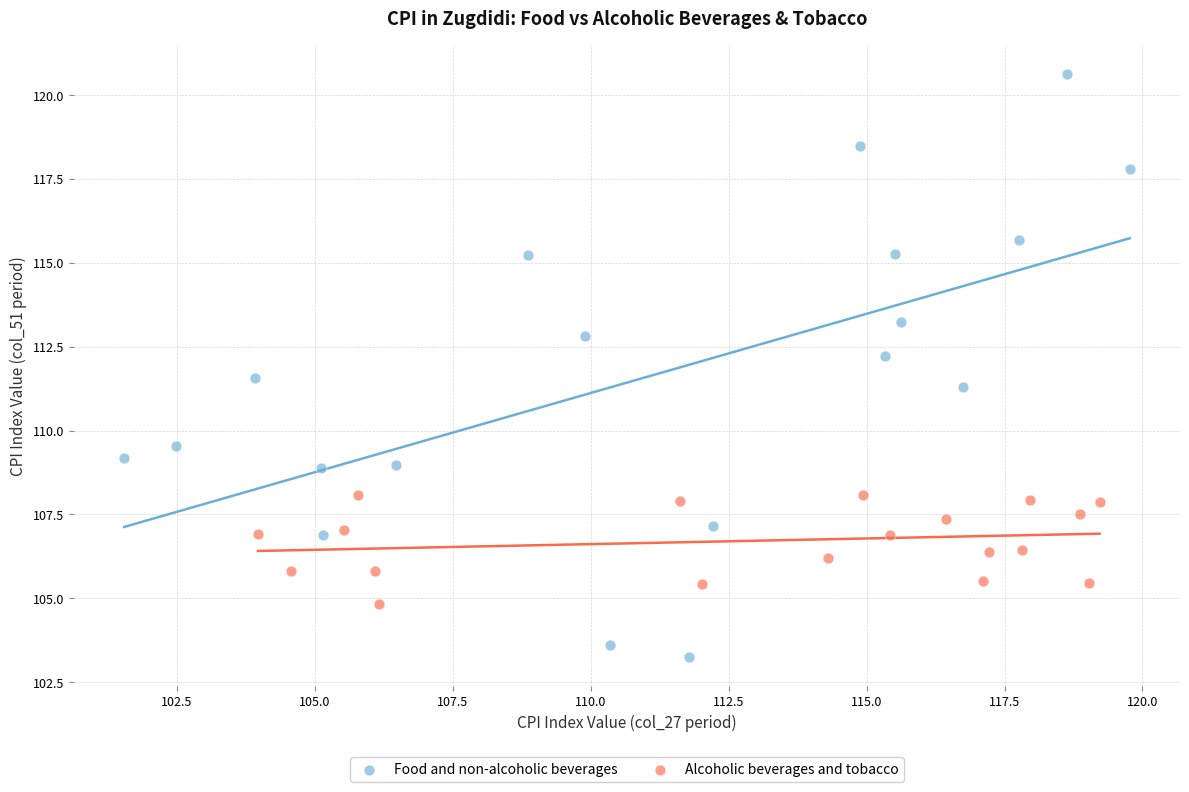

Which series has the largest Y range (max minus min)?

Food and non-alcoholic beverages